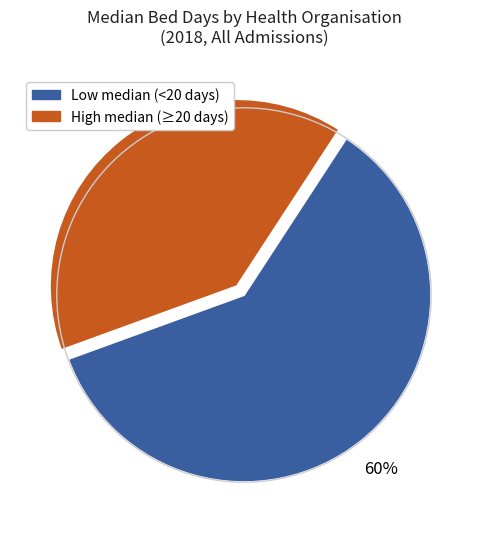

To the nearest percent, what is the difference between the largest and smallest slice percentages?

20%